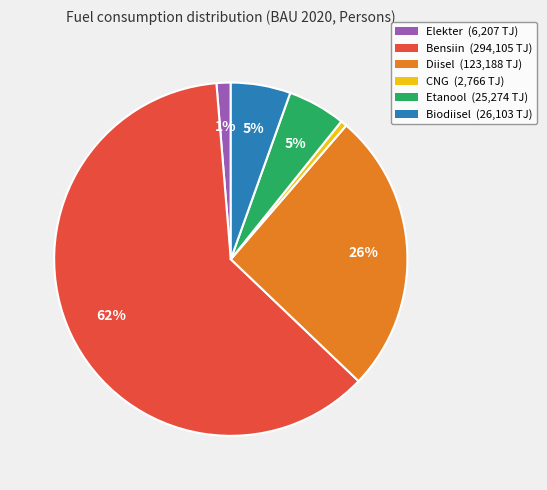

Does any single category account for the majority?

Yes